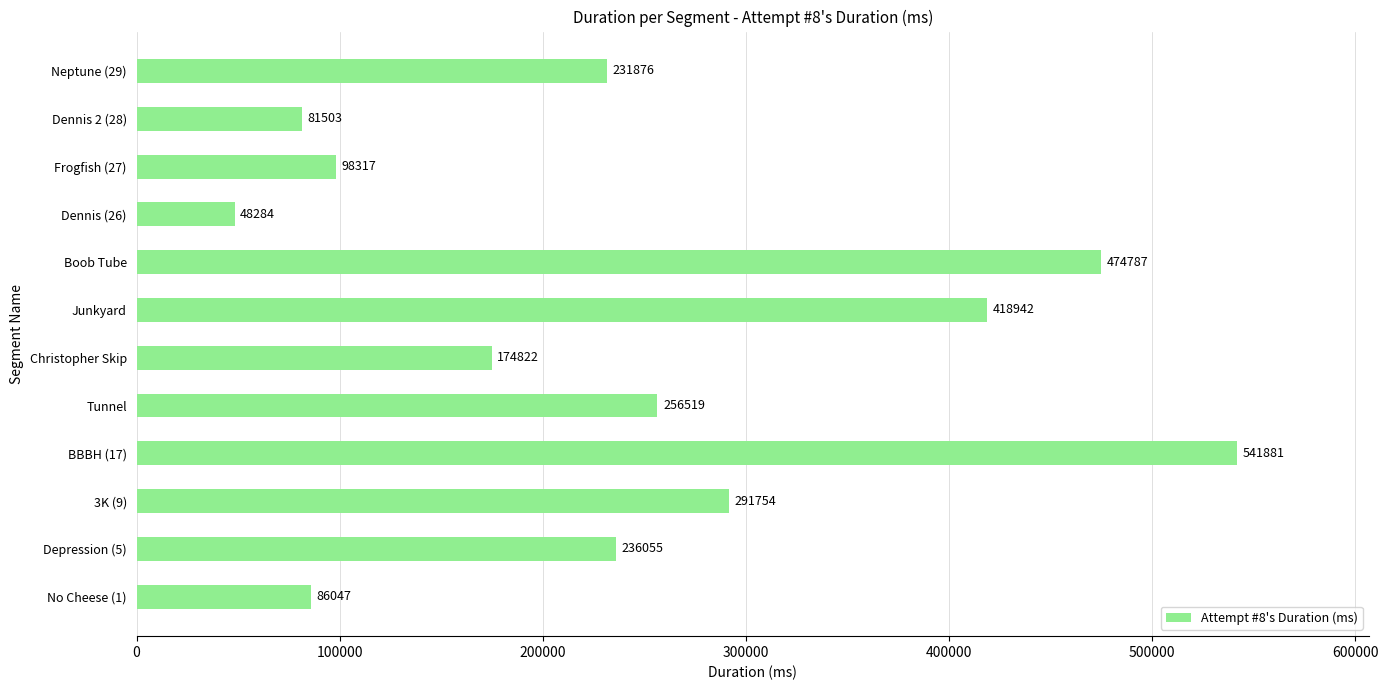

True or false: the data shows 541881 at BBBH (17).

True